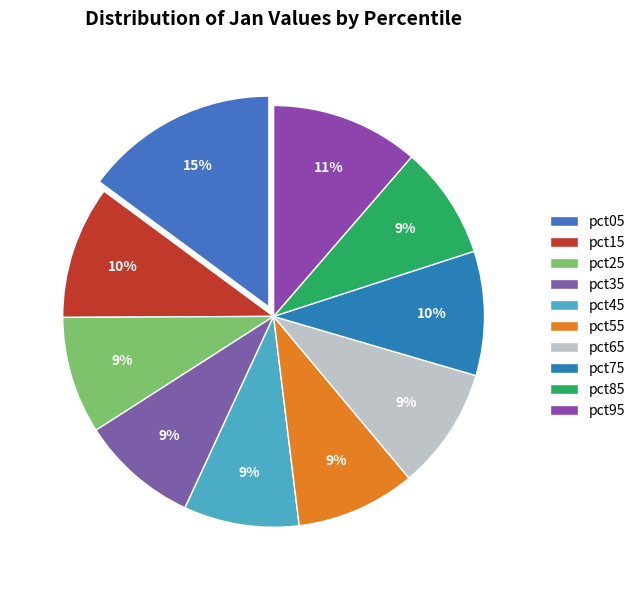

How many segments does this pie chart have?

10